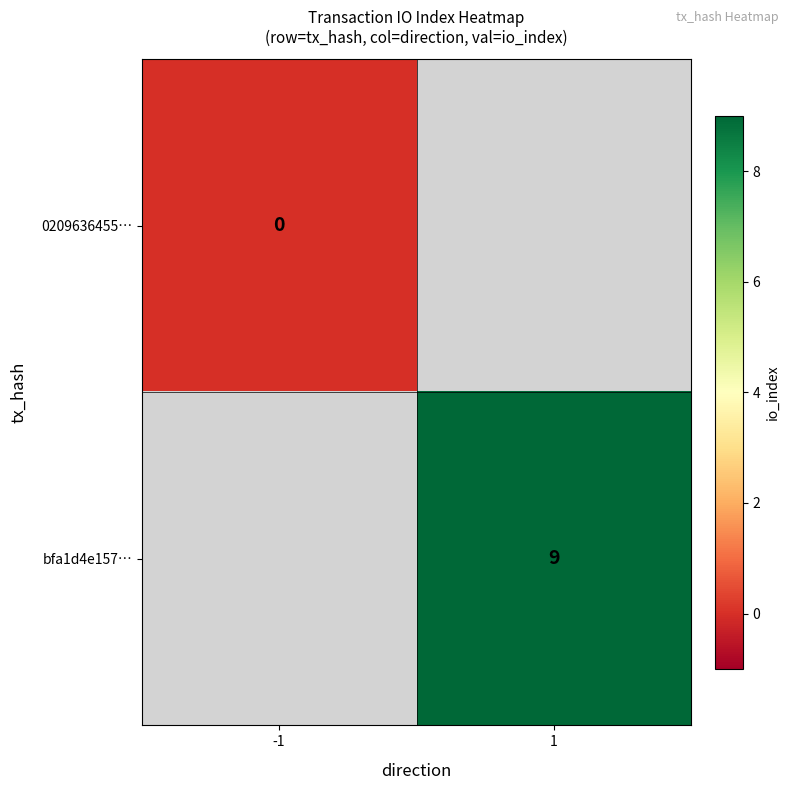

At how many categories does at least one series exceed 2?

1